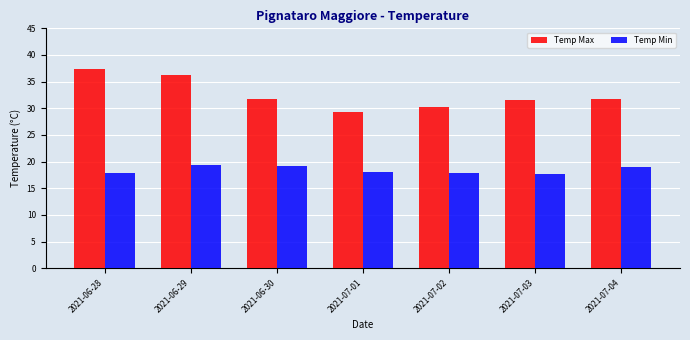

Rank the series at 2021-07-02 from lowest to highest value.

Temp Min, Temp Max